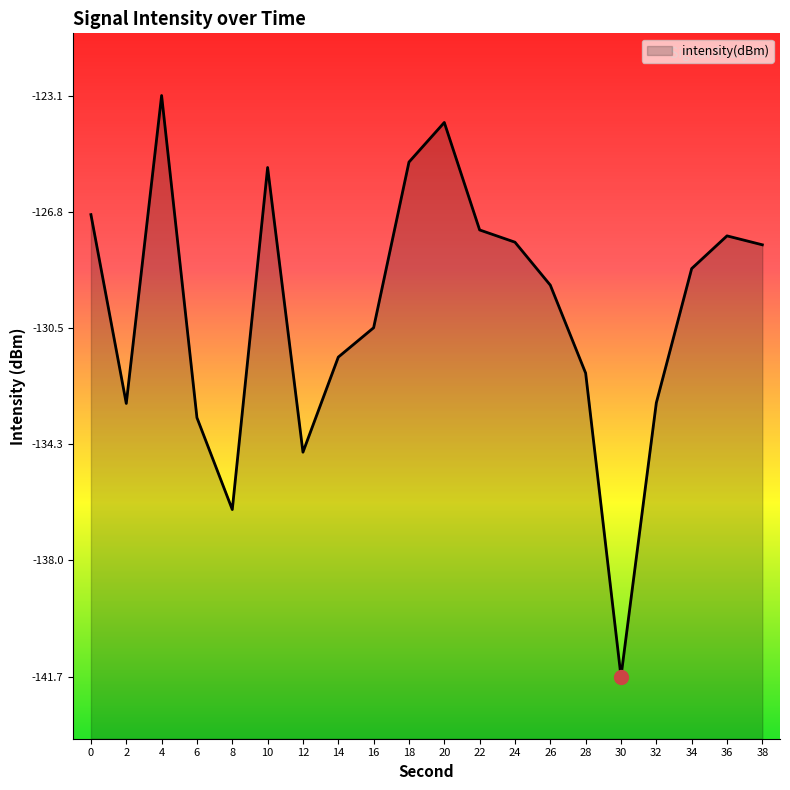

Which category has the lowest value across all series?

30